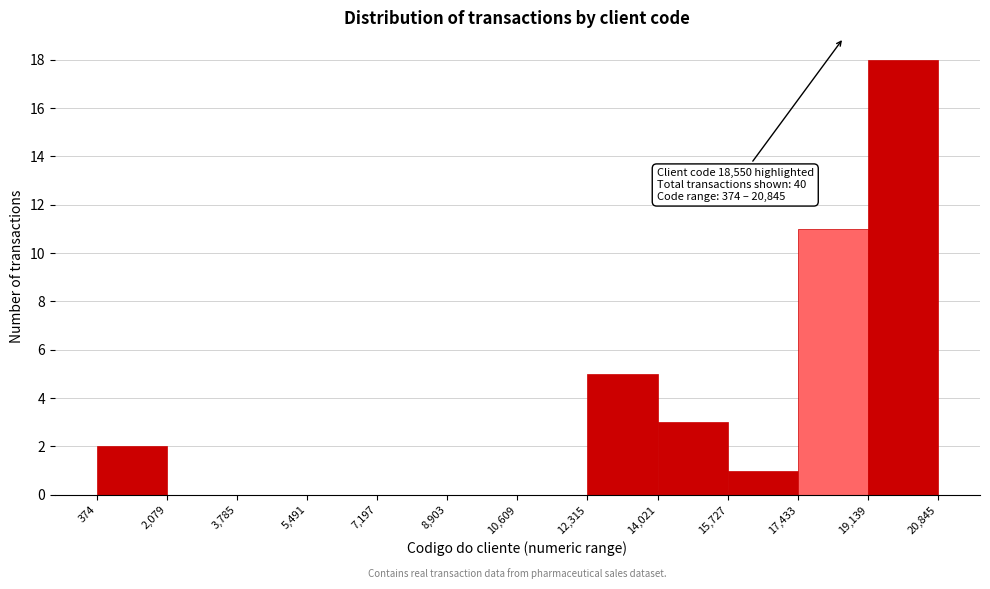

Over which range of the x-axis is the bar tallest?

19,139 to 20,845